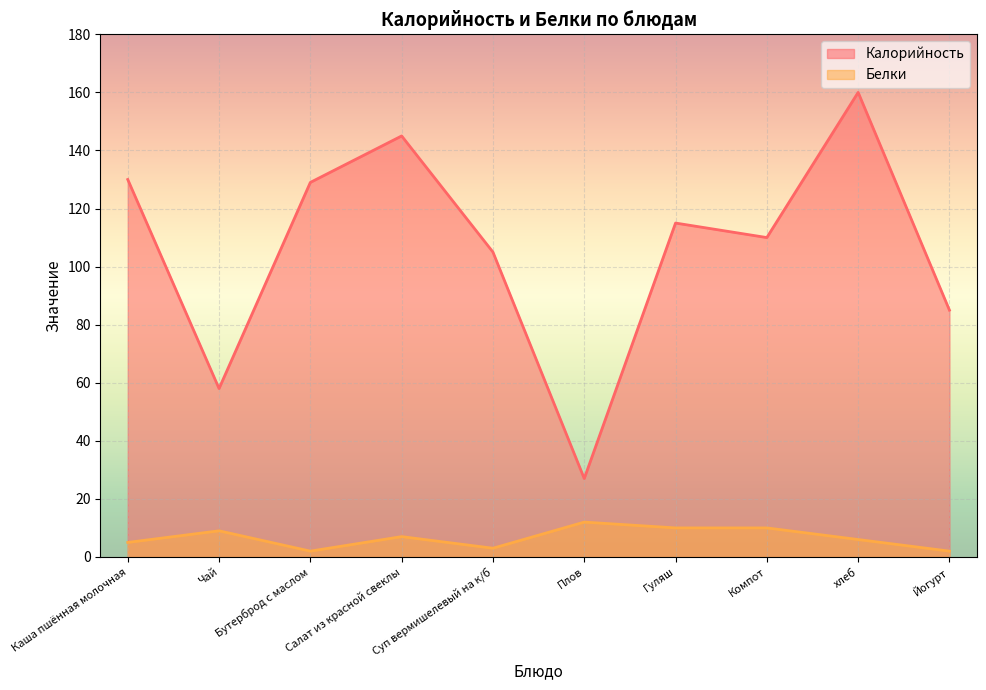

True or false: Калорийность and Белки intersect in this chart.

False